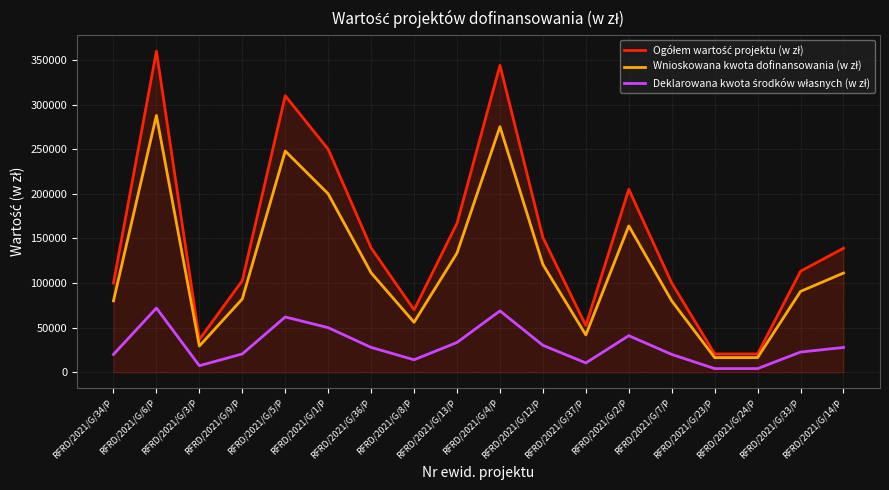

What is the maximum value shown in the chart?

359800.0